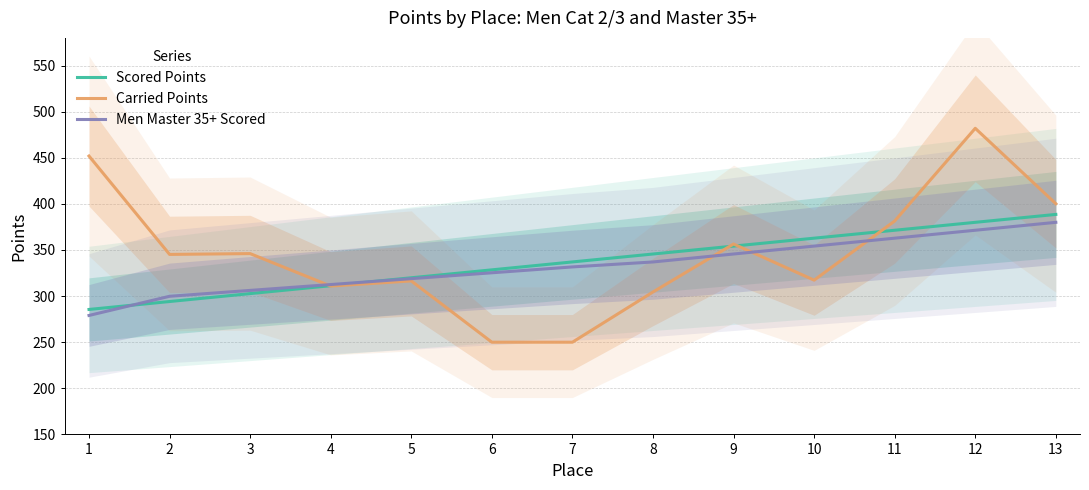

Does the chart have visible grid lines?

Yes